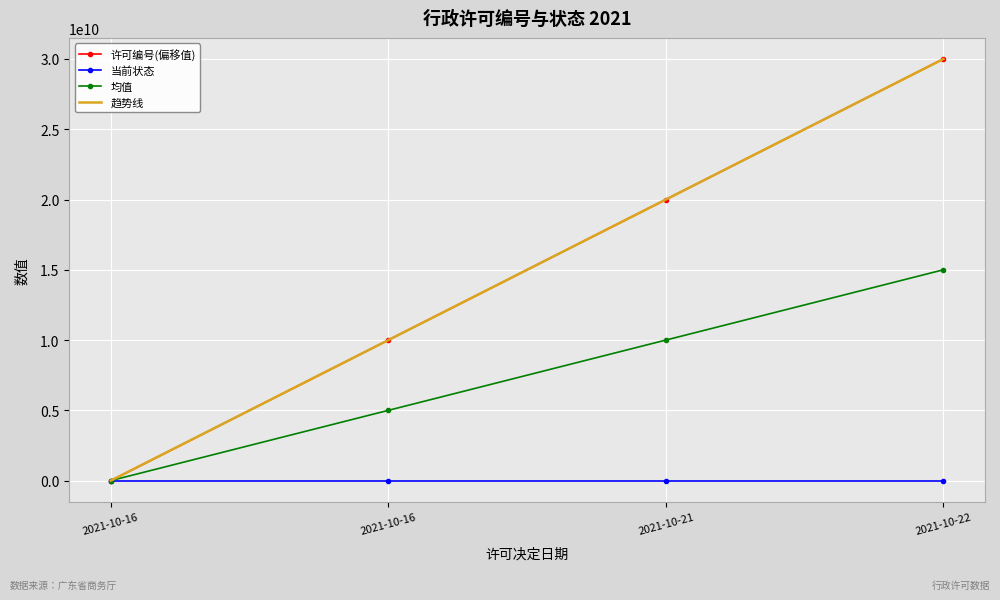

What is the total value across all series at 2021-10-16?

4.0